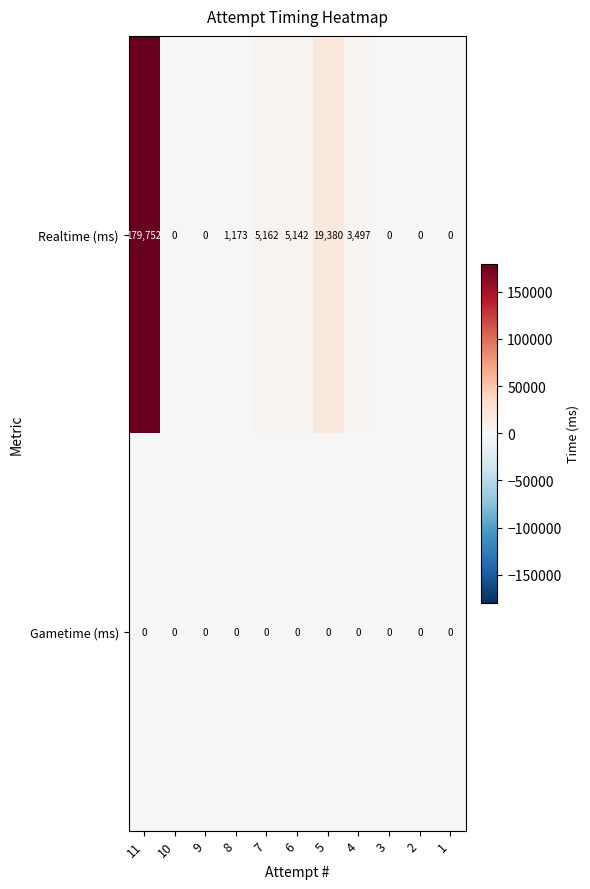

Where is Realtime (ms) nearest to the value 89876?

5